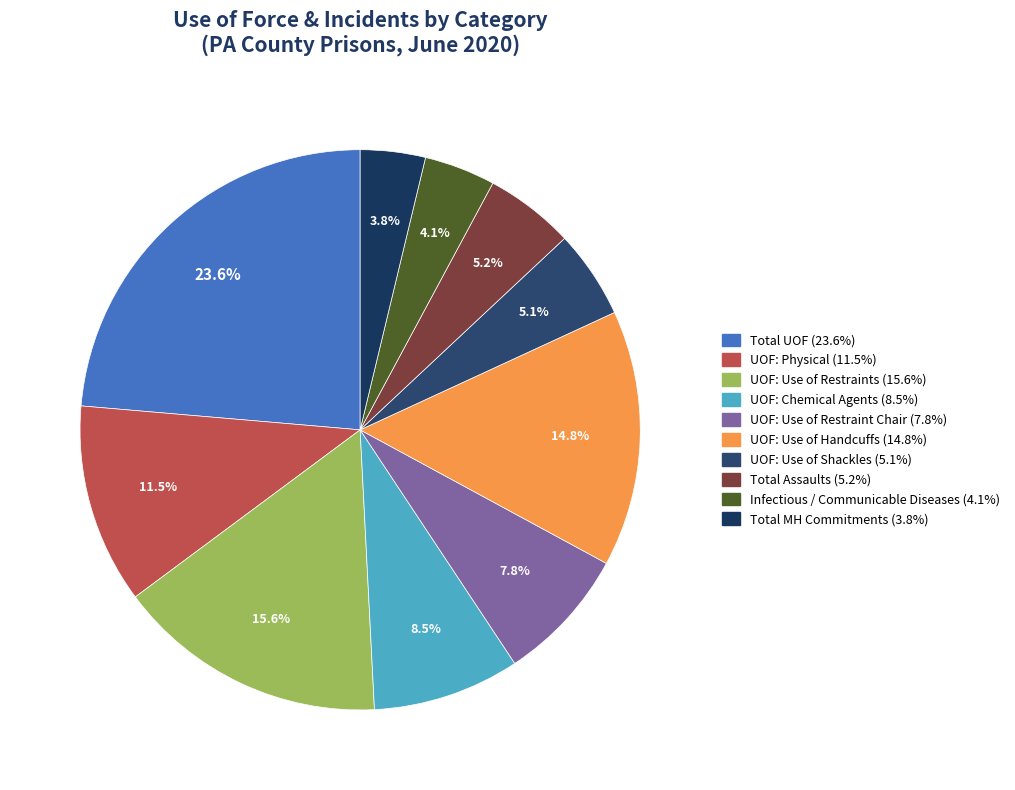

What is the largest slice in the pie chart?

Total UOF